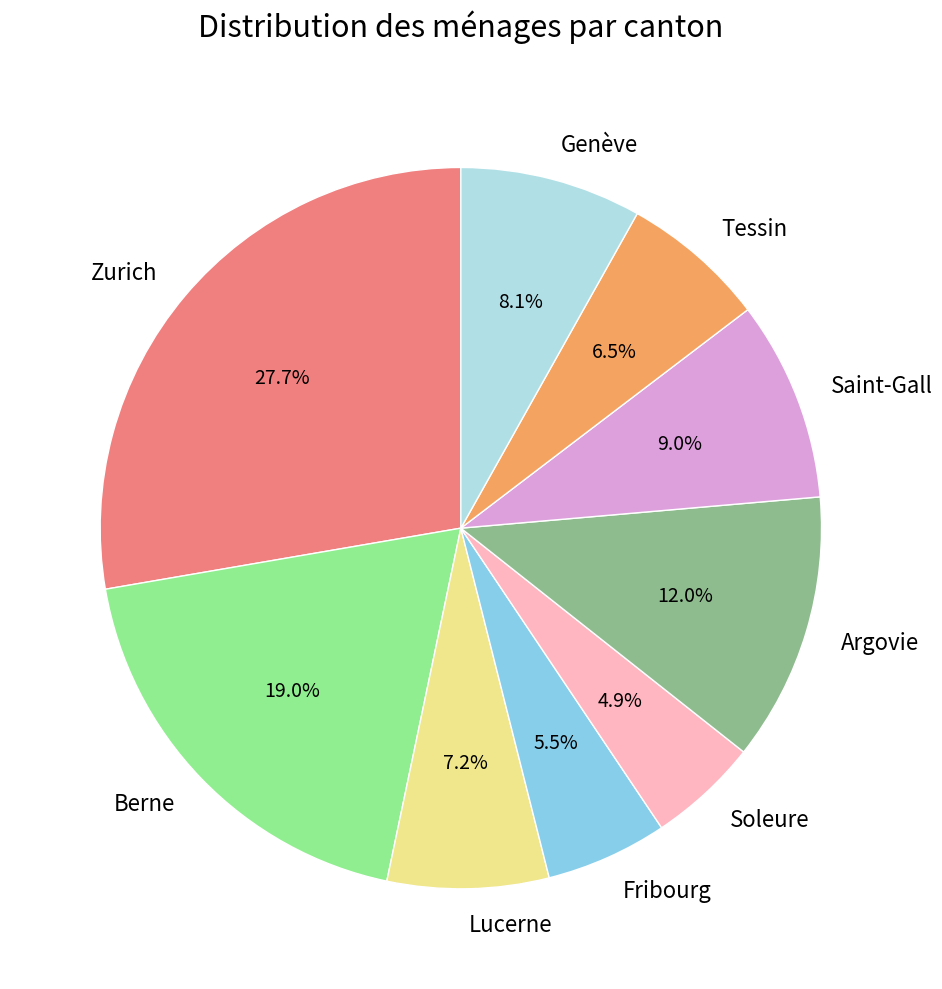

The Lucerne slice represents 1% of the pie. True or false?

False